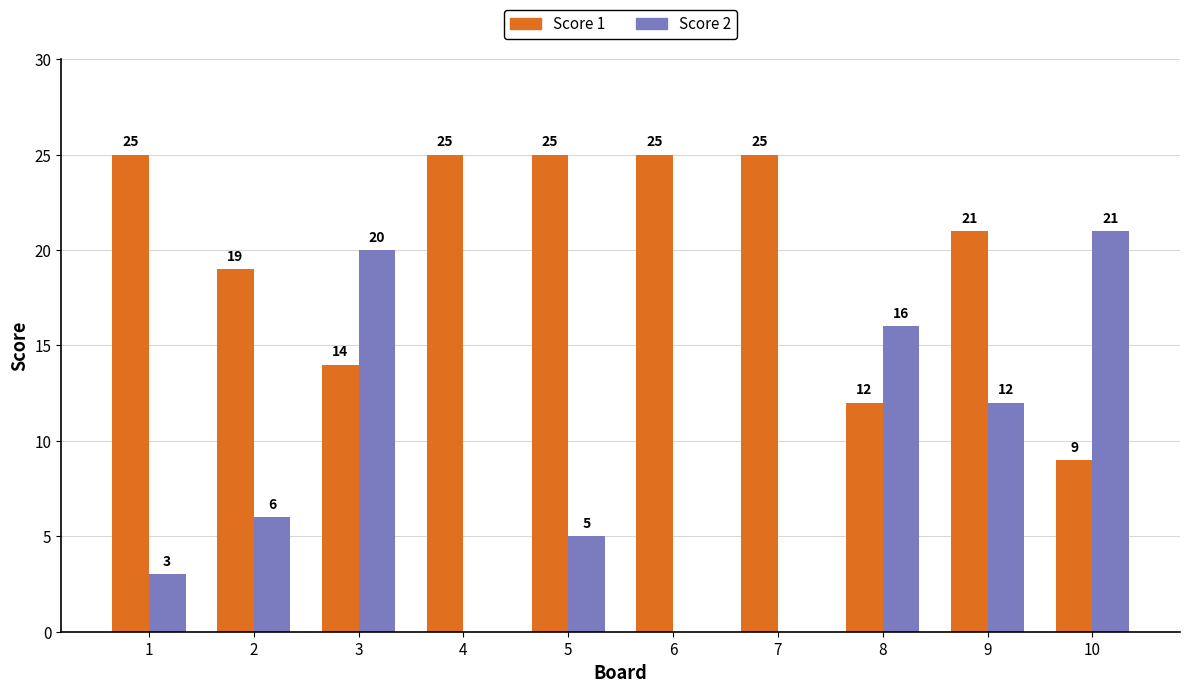

What is the maximum value shown in the chart?

25